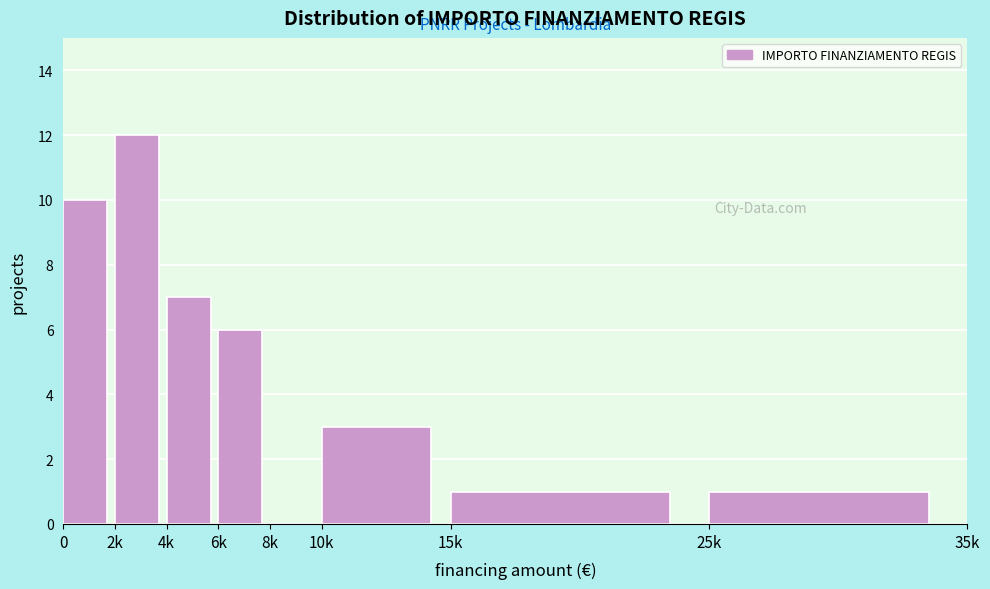

Reading right to left, extract all data points from this chart.

25k=1	15k=1	10k=3	8k=0	6k=6	4k=7	2k=12	0=10